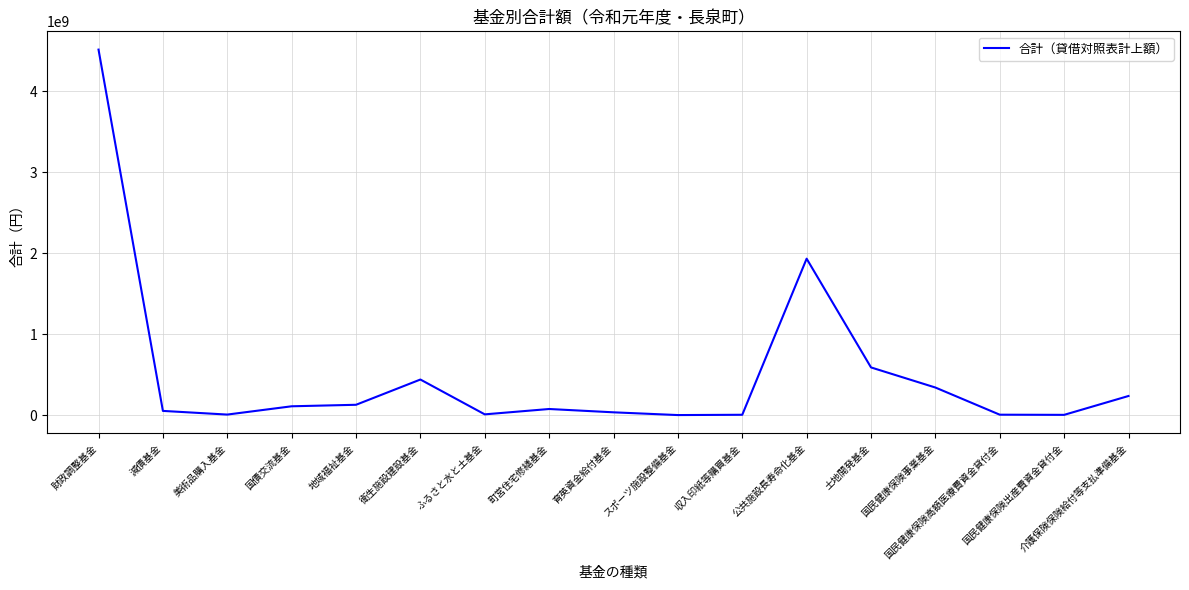

Which label corresponds to the largest value in the chart?

財政調整基金